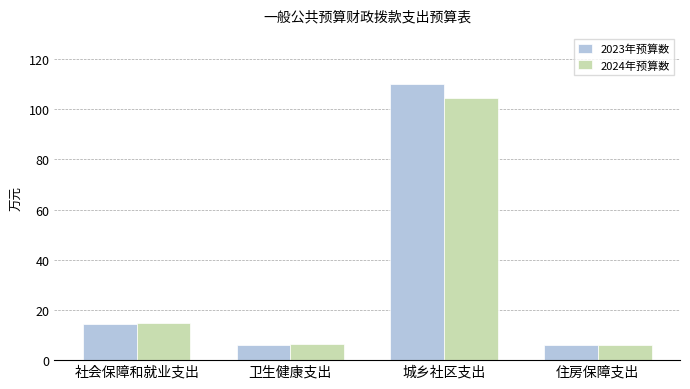

What is the smallest value displayed?

6.0